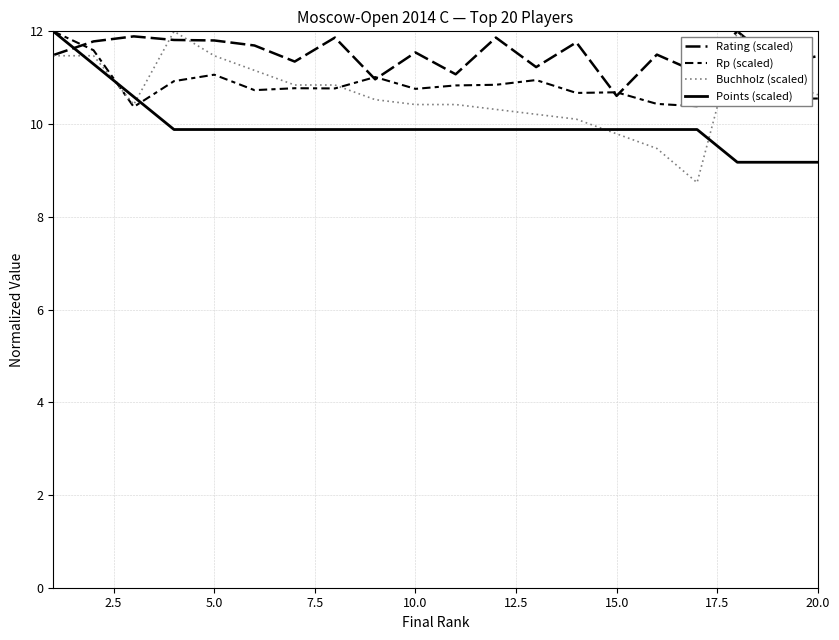

What is the difference between the maximum and minimum values in the Rating (scaled) series?

1.4